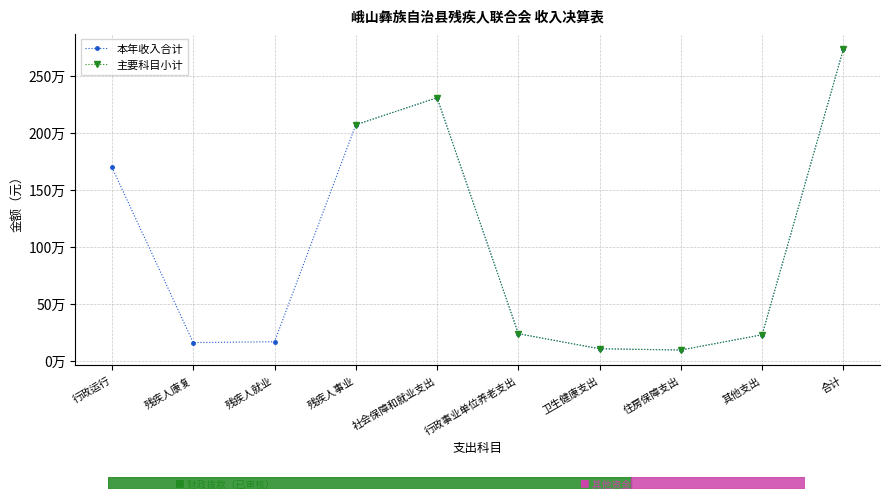

True or false: 本年收入合计 and 主要科目小计 cross at least once.

False